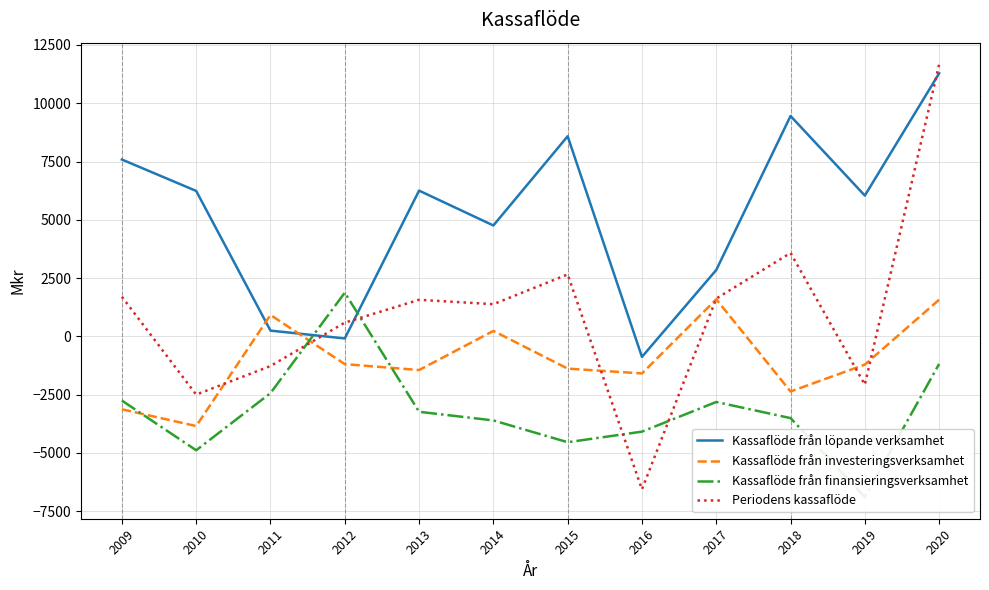

What is the approximate value of Periodens kassaflöde at 2013, to the nearest 100?

1600